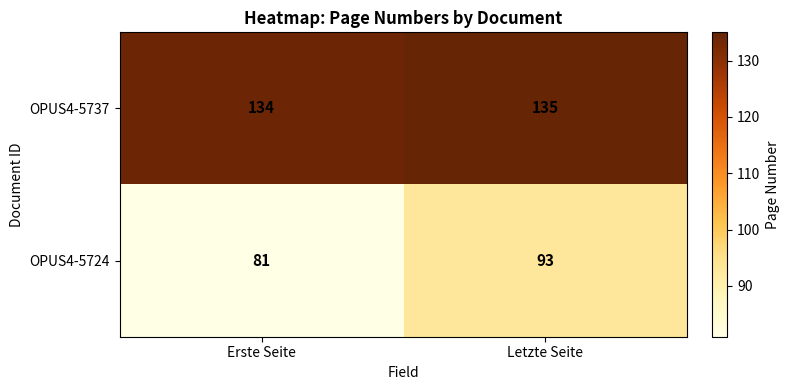

Which series has the widest spread of values?

OPUS4-5724